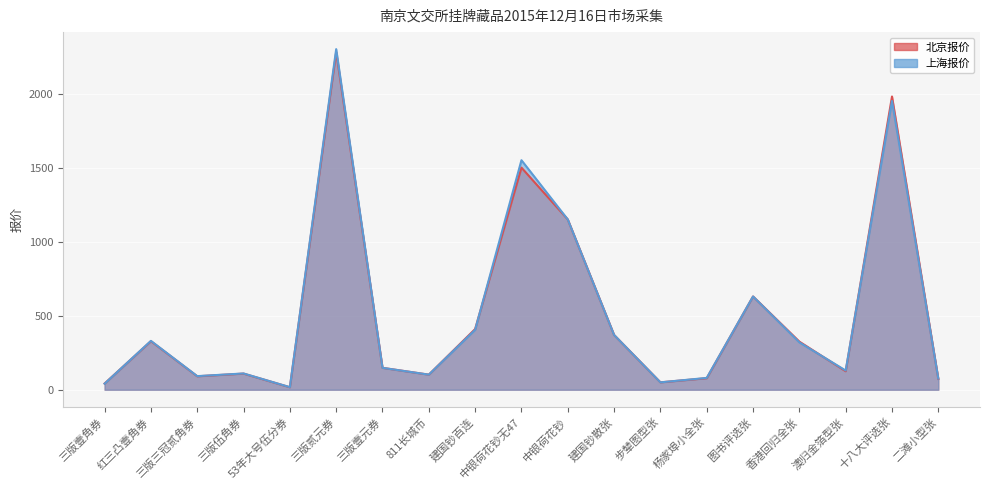

Reading left to right, what are all the values shown in this chart?

北京报价: 42.0	328.0	91.0	109.0	17.0	2280.0	148.0	102.0	410.0	1500.0	1150.0	370.0	50.0	78.0	630.0	325.0	125.0	1980.0	73.0
上海报价: 41.0	330.0	92.0	110.0	17.5	2300.0	148.0	102.0	405.0	1550.0	1150.0	370.0	50.0	80.0	630.0	320.0	130.0	1950.0	75.0